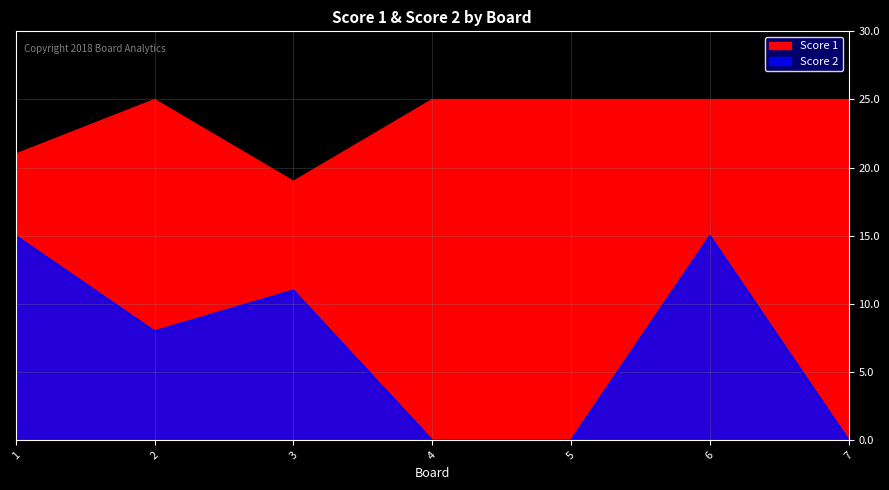

What is the approximate value of Score 1 at 4?

25